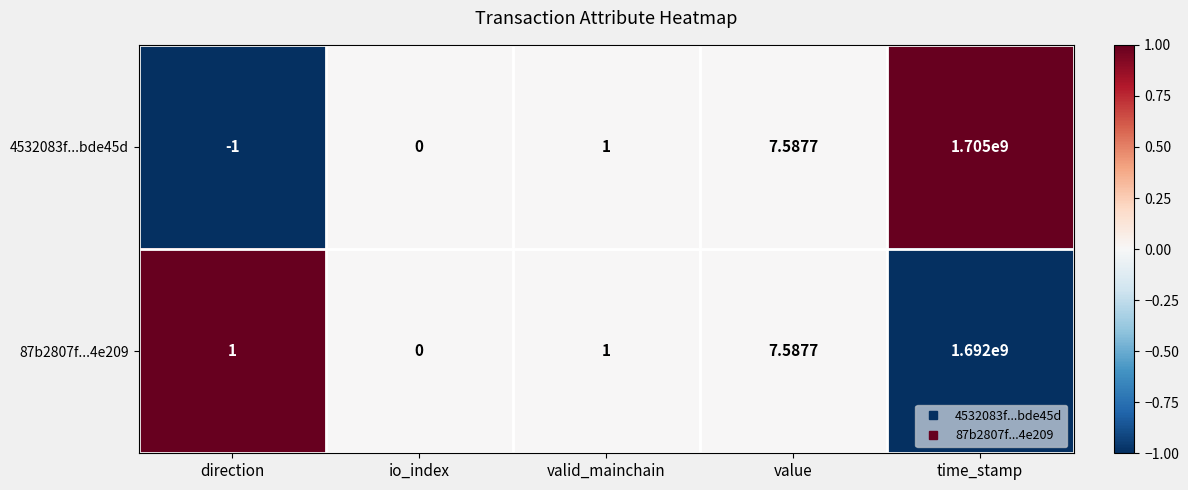

What is the difference between the highest and lowest values at time_stamp?

13000000.0